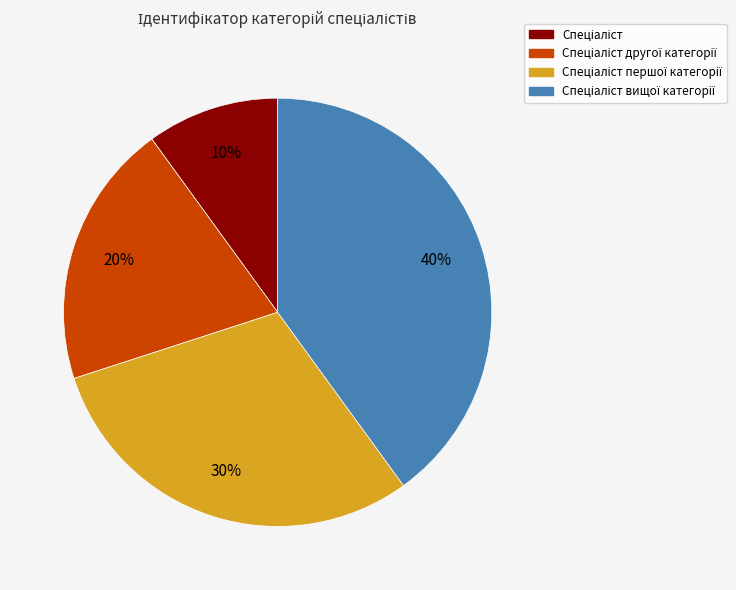

To the nearest percent, what is the difference between the largest and smallest slice percentages?

30%